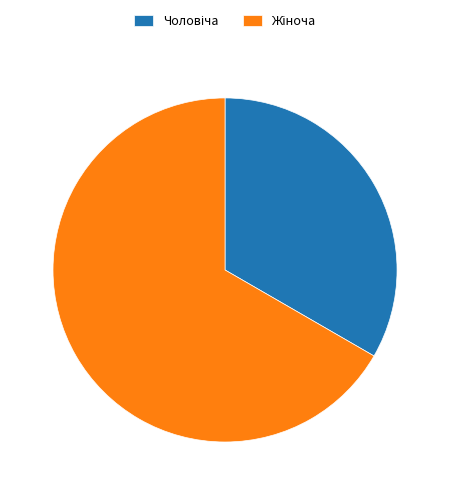

Does any single category account for the majority?

Yes